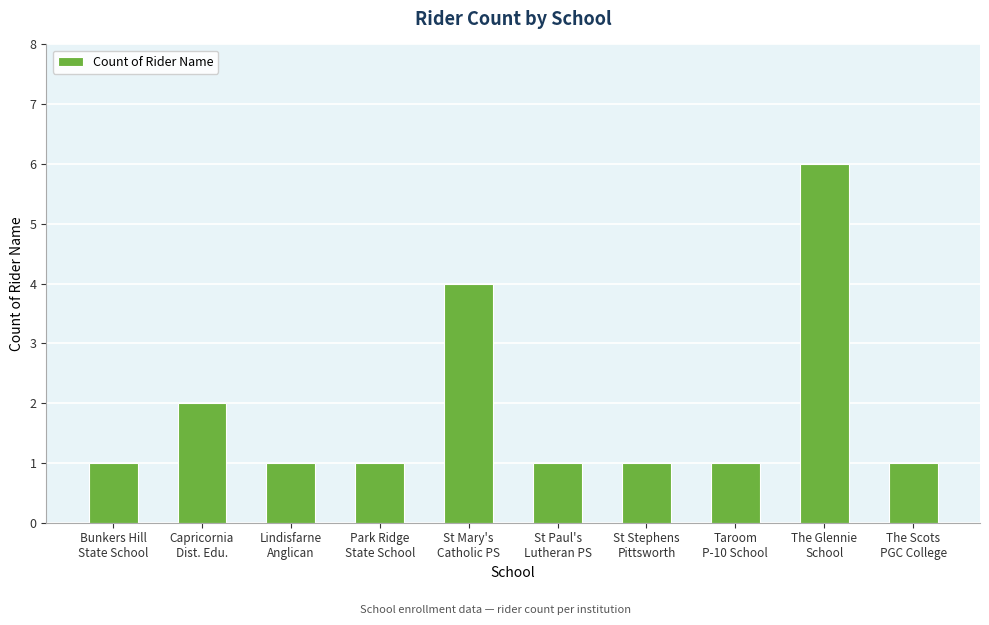

What is the difference between the maximum and minimum values?

5